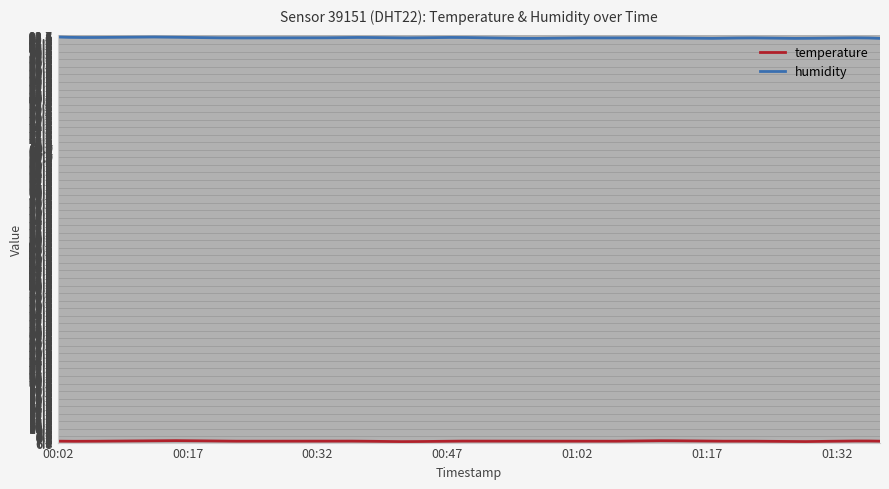

Which series has the largest total across all categories?

humidity